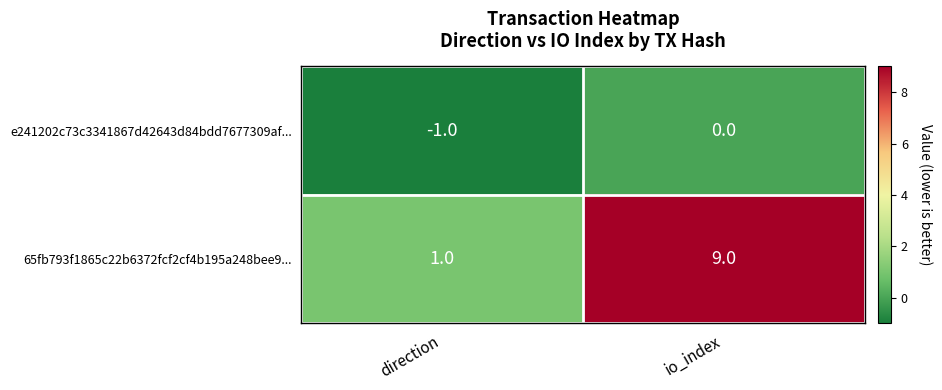

Is it true that e241202c73c3341867d42643d84bdd7677309af... equals 1 at io_index?

False